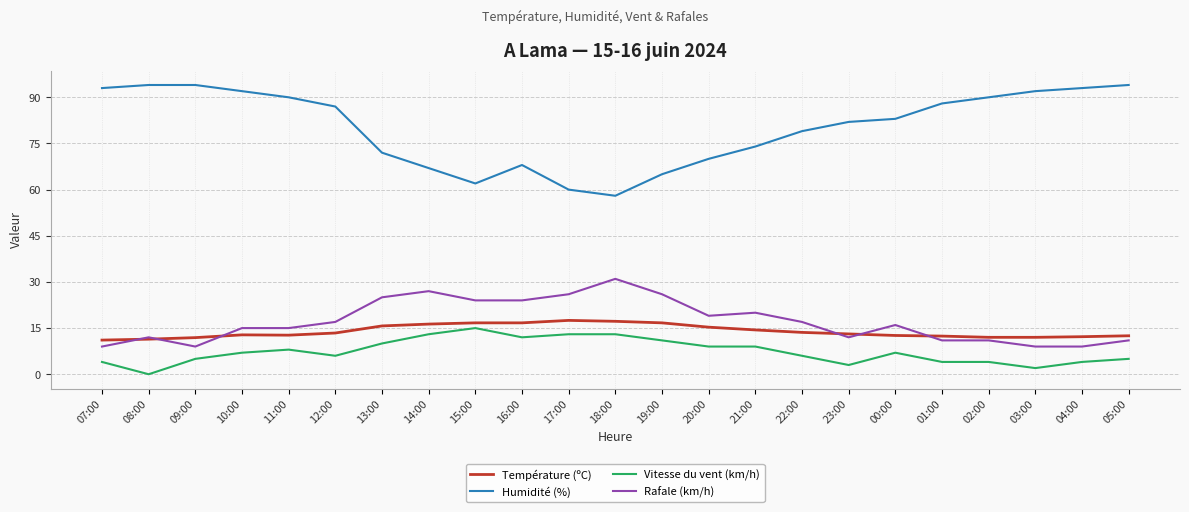

Rank the series at 19:00 from highest to lowest value.

Humidité (%), Rafale (km/h), Température (ºC), Vitesse du vent (km/h)